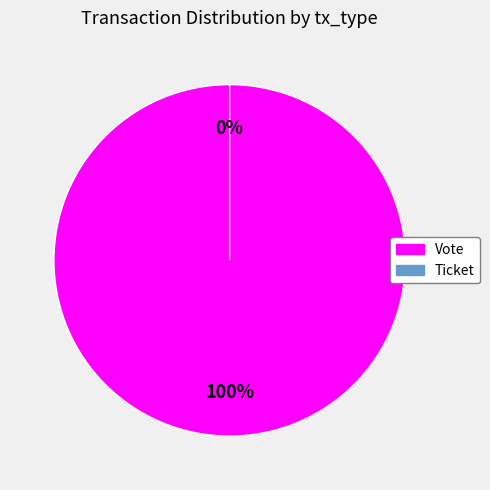

To the nearest percent, what is the difference between the largest and smallest slice percentages?

100%